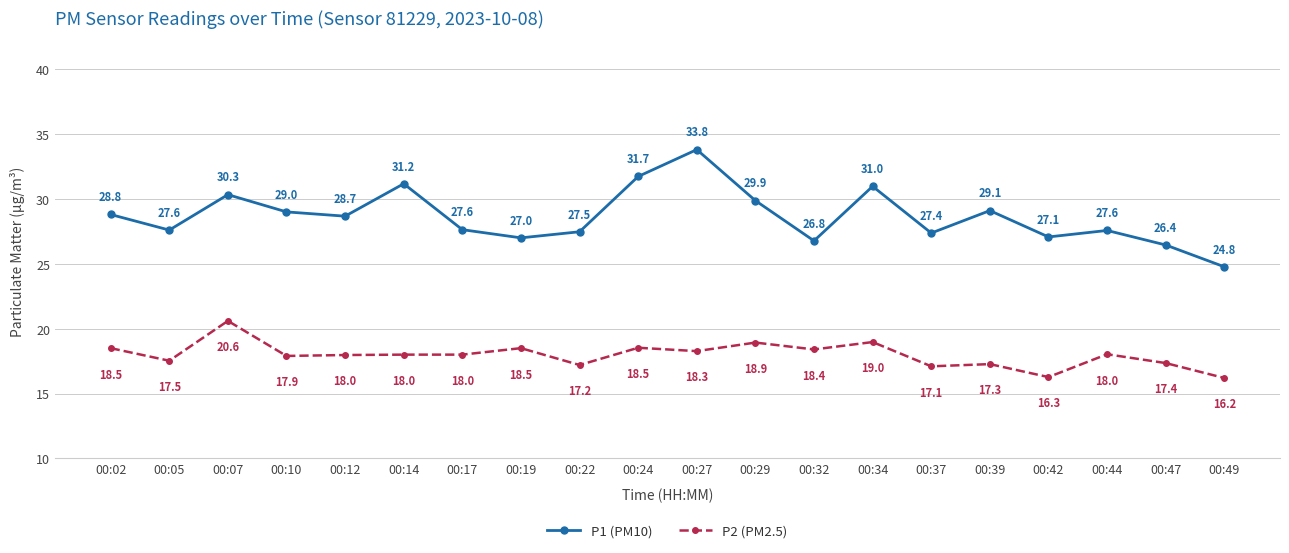

Rank the series by their average value, from lowest to highest.

P2 (PM2.5), P1 (PM10)